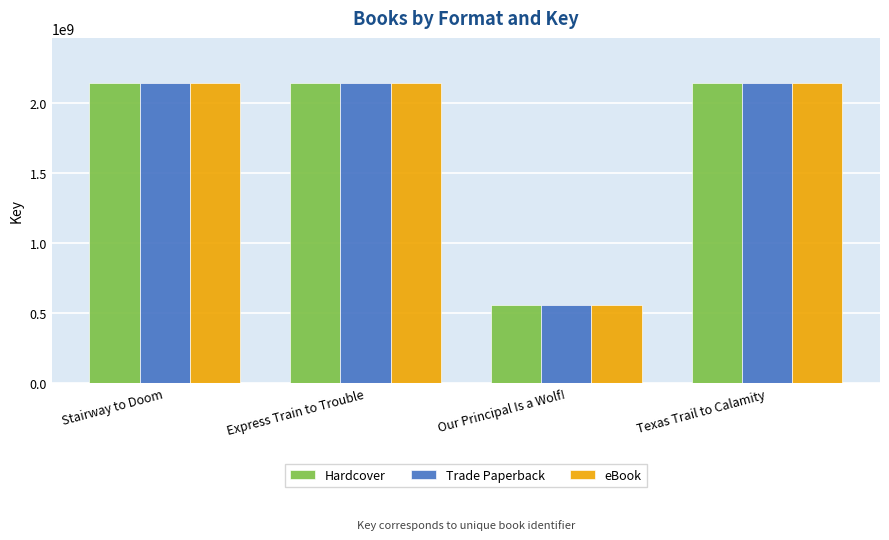

What is the difference between the maximum and minimum values in the Hardcover series?

1582709790